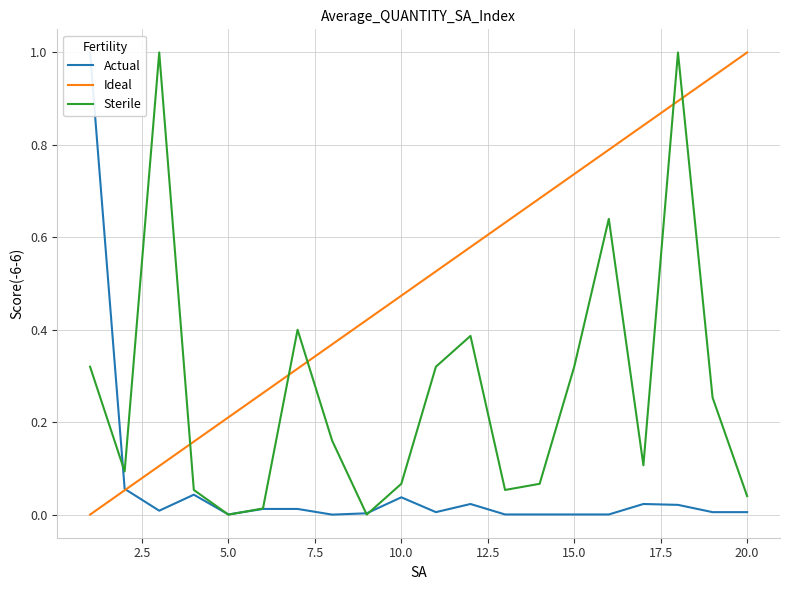

At how many categories does at least one series exceed 0?

20